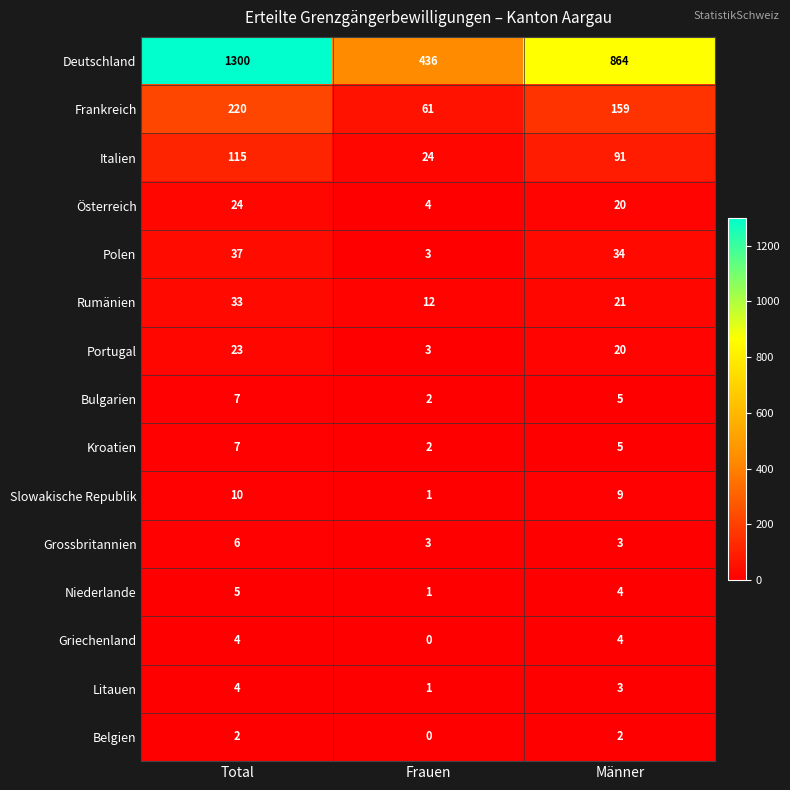

Between Total and Männer, which series saw the biggest shift?

Deutschland